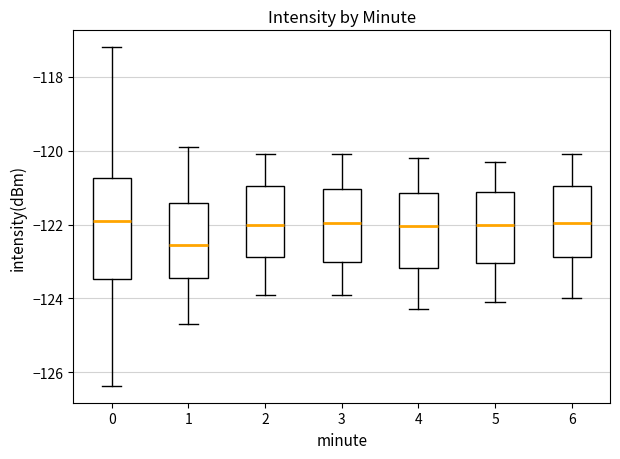

Where is the upper edge of the box at x = 0 on the y-axis? The values are not printed on the chart, so give them approximately, as read against the axis.

-120.8